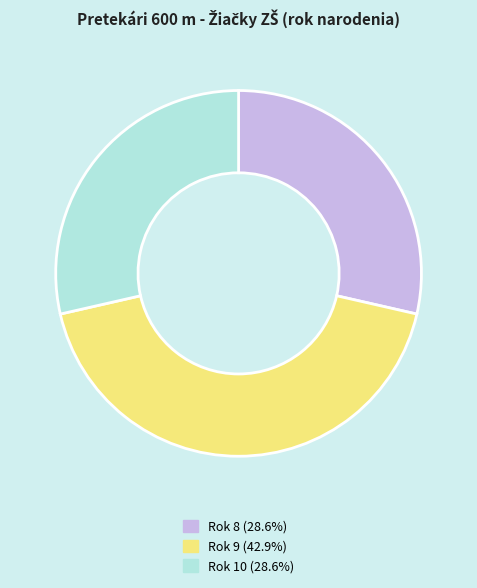

Is there any slice that represents more than half of the pie?

No